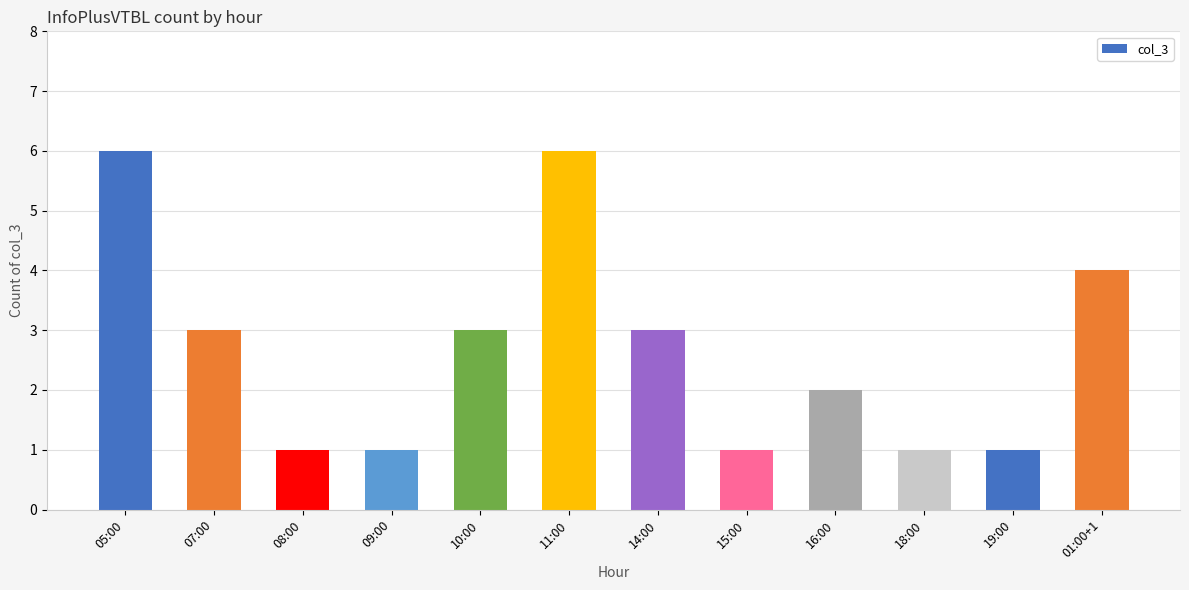

True or false: the data shows 1 at 09:00.

True